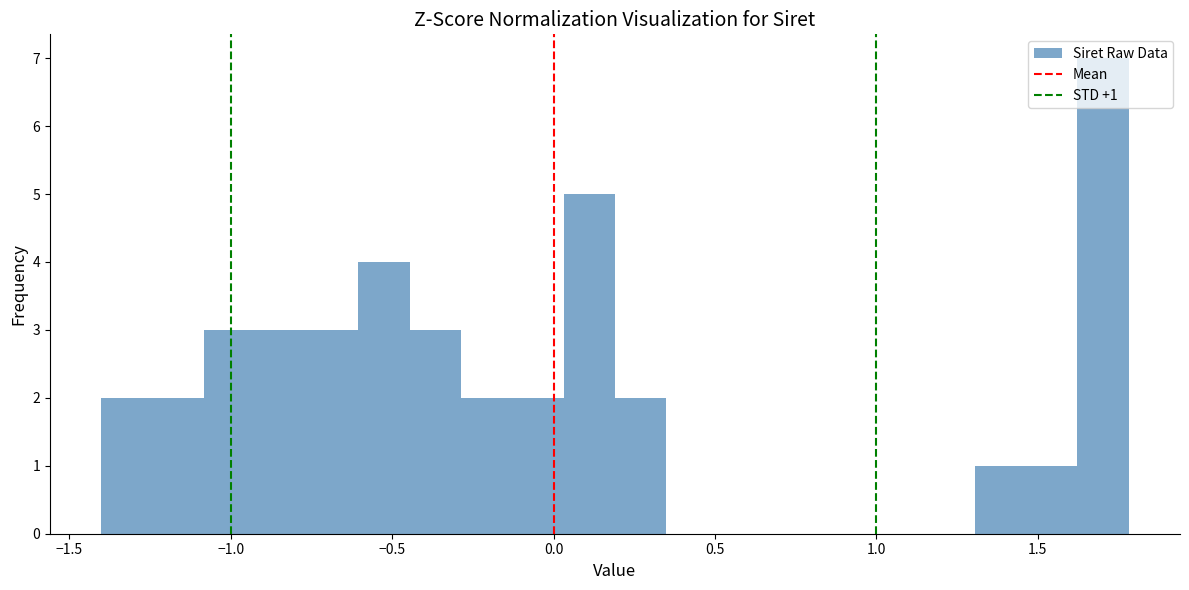

Around what value on the x-axis is the tallest bar? Give the approximate position of its centre, as read against the axis.

1.70